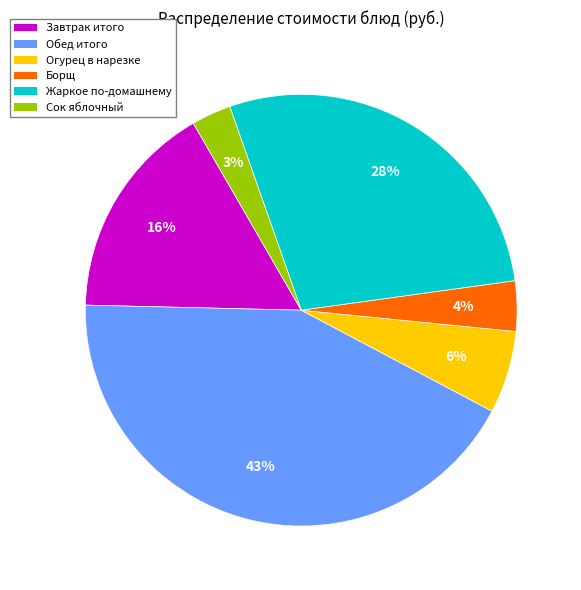

Does any single category account for the majority?

No